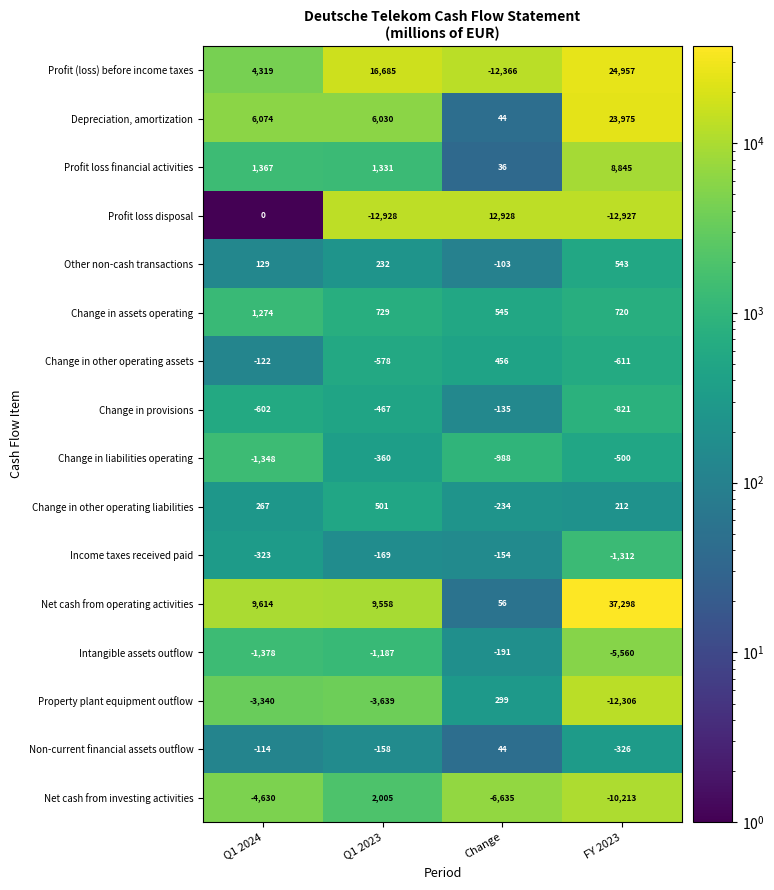

Rank the series by their maximum value, from lowest to highest.

Change in liabilities operating, Intangible assets outflow, Income taxes received paid, Change in provisions, Non-current financial assets outflow, Property plant equipment outflow, Change in other operating assets, Change in other operating liabilities, Other non-cash transactions, Change in assets operating, Net cash from investing activities, Profit loss financial activities, Profit loss disposal, Depreciation, amortization, Profit (loss) before income taxes, Net cash from operating activities